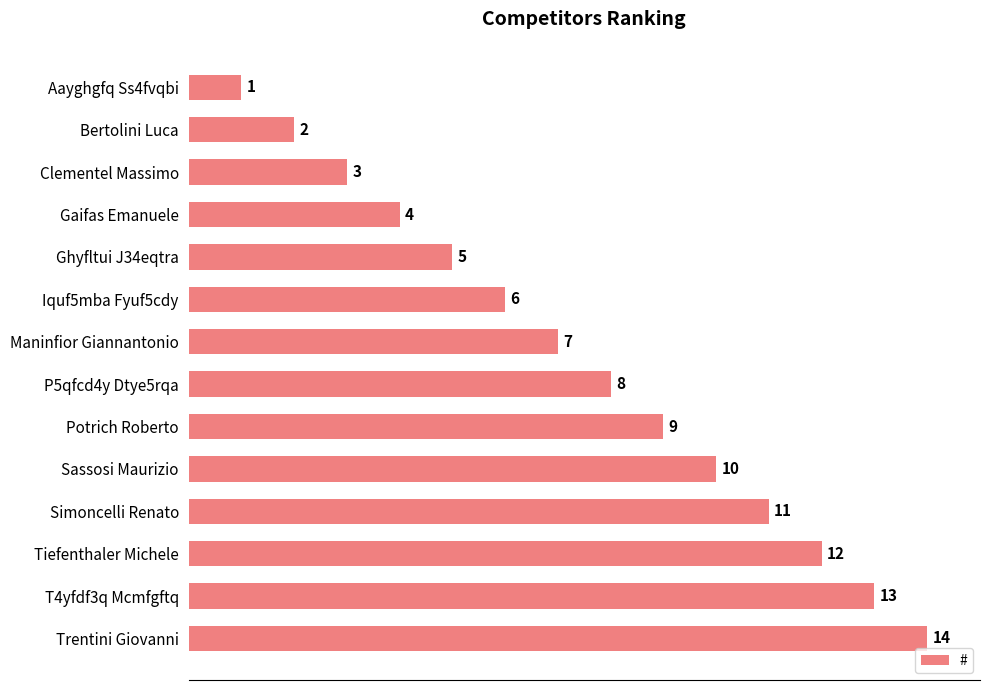

What is the difference between the second highest and second lowest values?

11